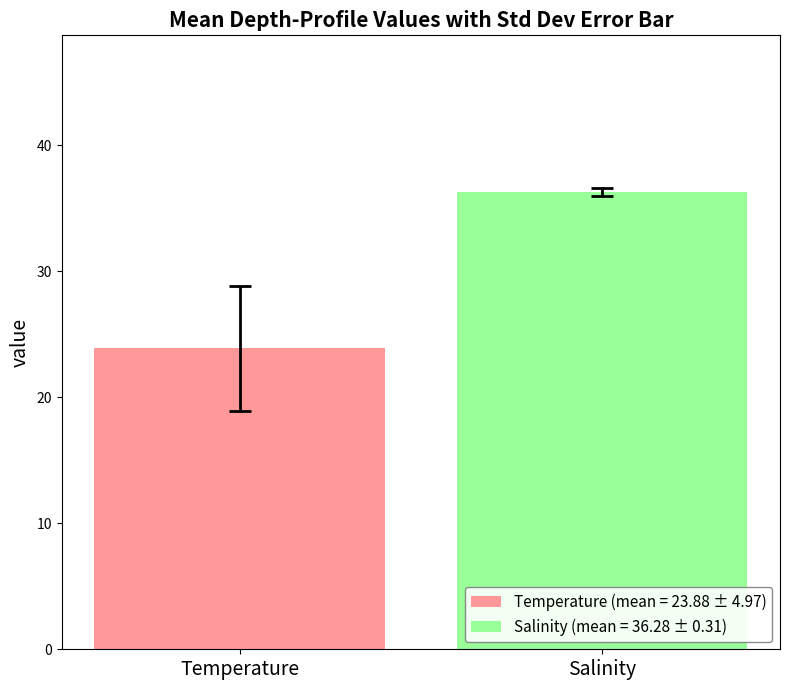

Which series has the widest spread of values?

Temperature (mean = 23.88 ± 4.97)